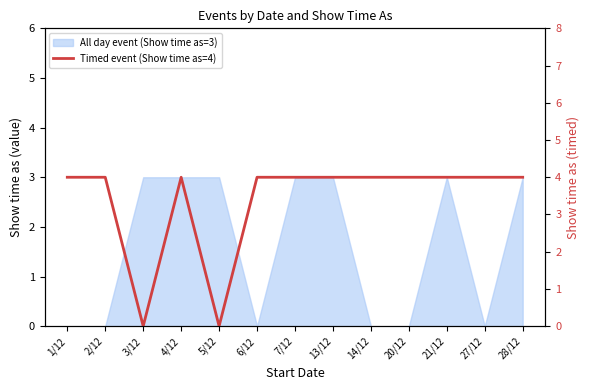

The value at 7/12 is 4. True or false?

True